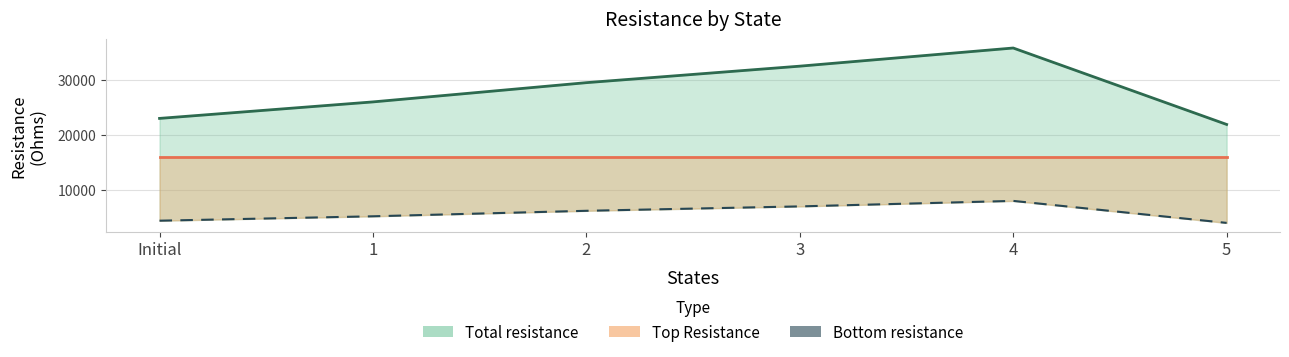

Does the chart display data point markers on the line(s)?

No